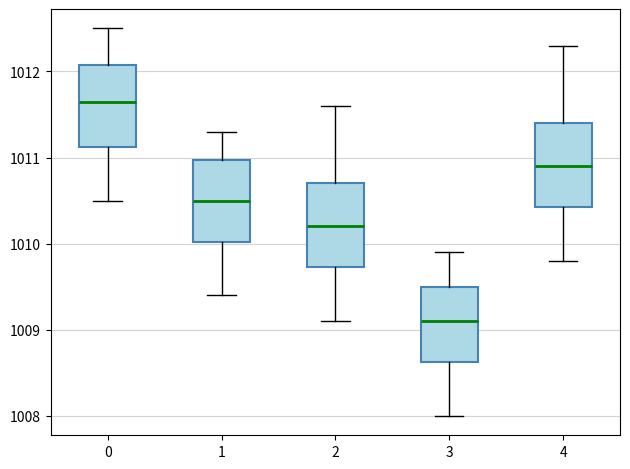

Reading left to right, transcribe this box plot: for each box, give where its median line is, the range the box spans, and where its two whiskers end, as read against the y-axis. The values are not printed on the chart, so give them approximately, as read against the axis.

0: median 1011.7, box 1011.1 to 1012.1, whiskers 1010.5 to 1012.5
1: median 1010.5, box 1010.0 to 1011.0, whiskers 1009.4 to 1011.3
2: median 1010.2, box 1009.7 to 1010.7, whiskers 1009.1 to 1011.6
3: median 1009.1, box 1008.6 to 1009.5, whiskers 1008.0 to 1009.9
4: median 1010.9, box 1010.4 to 1011.4, whiskers 1009.8 to 1012.3